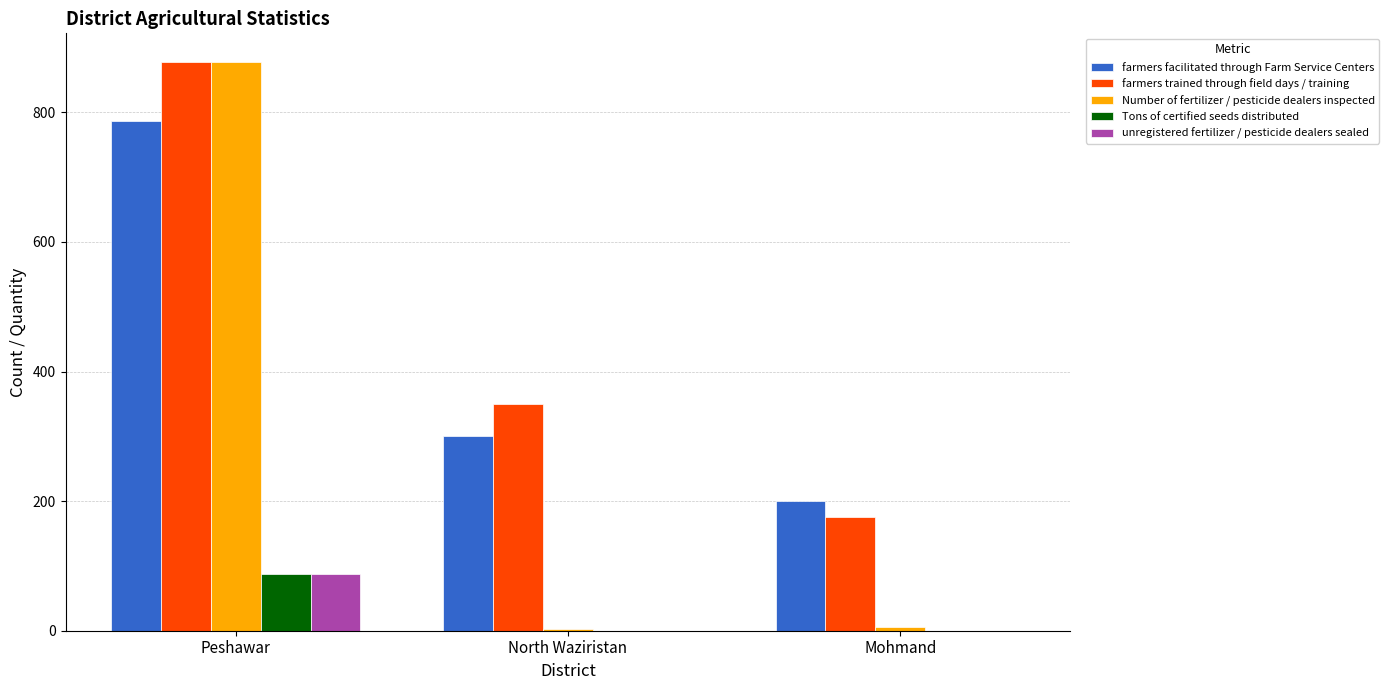

What is the average value of the farmers facilitated through Farm Service Centers series?

429